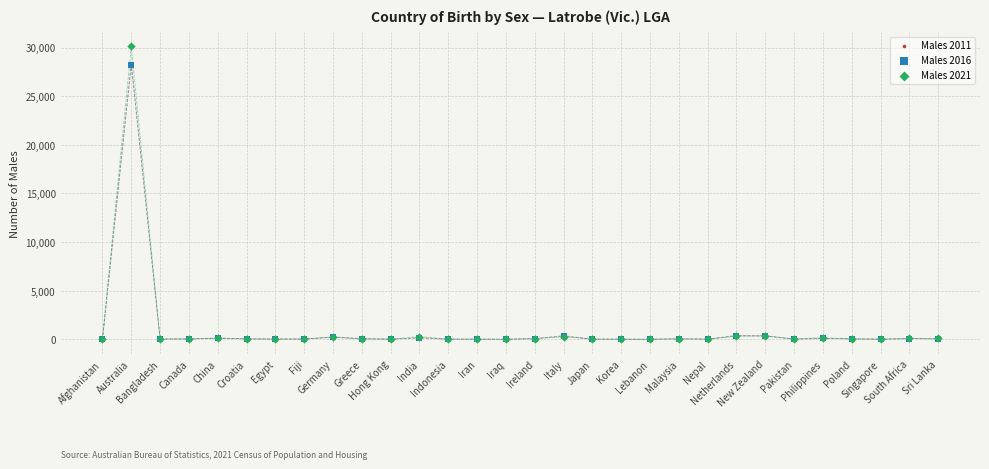

What are all the series names shown in the legend?

Males 2011, Males 2016, Males 2021